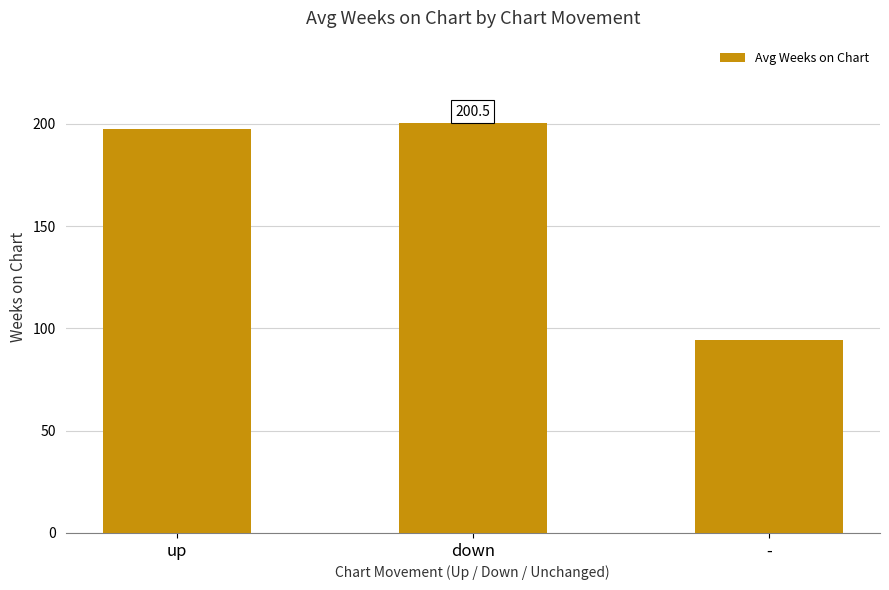

List the labels in order of value, smallest first.

-, up, down